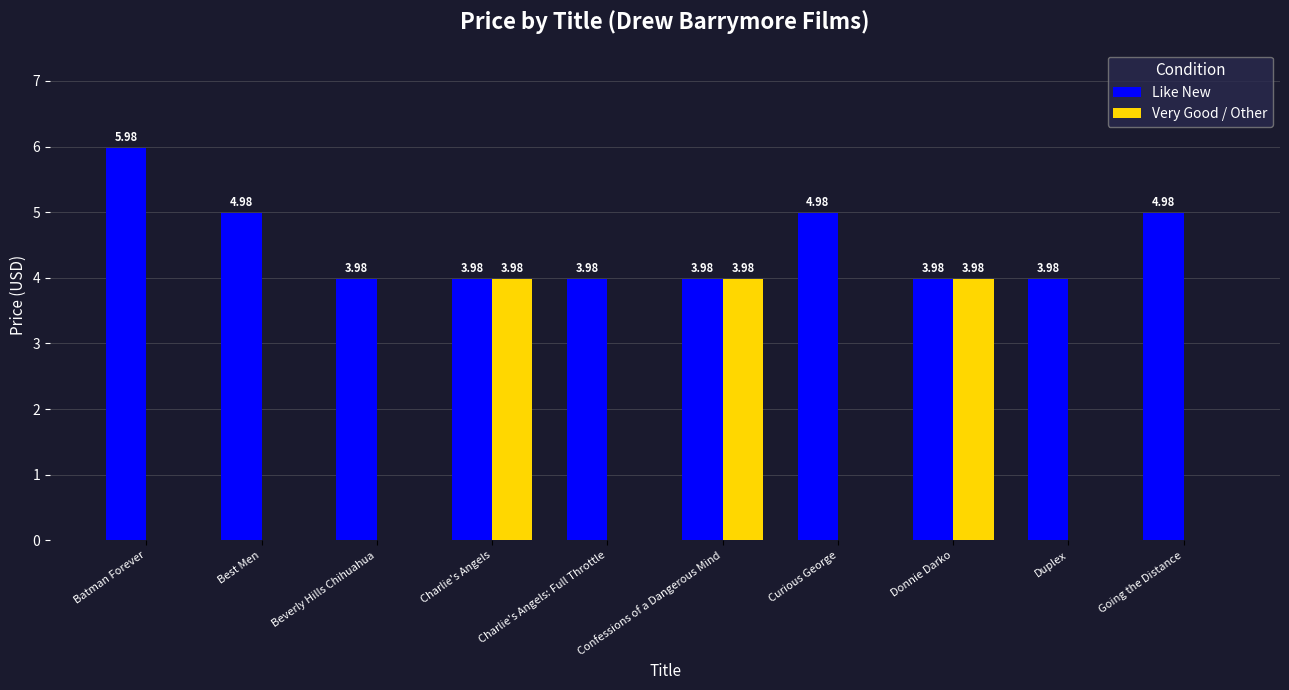

What is the greatest value displayed?

6.0